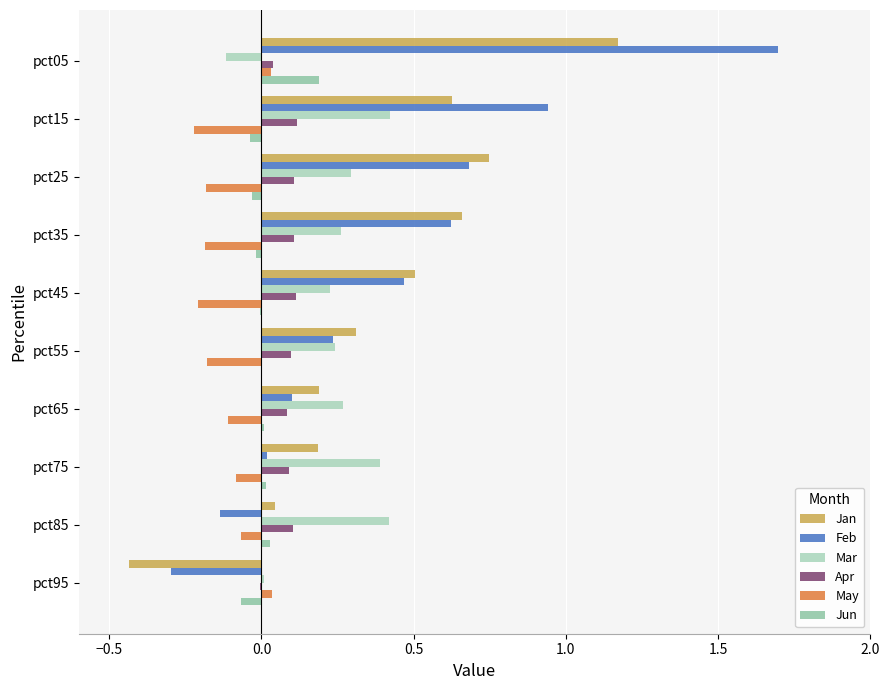

Count the number of categories in the chart.

10